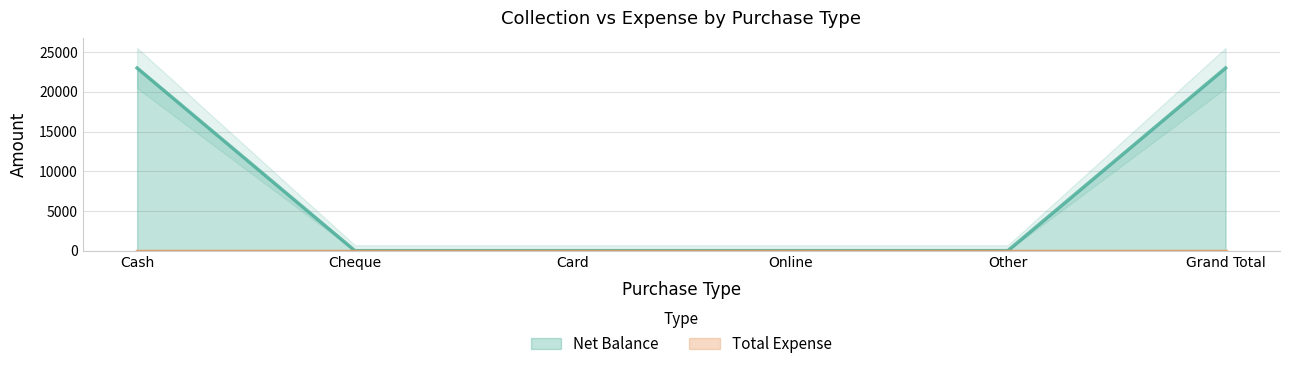

Count the number of values greater than 0.

2